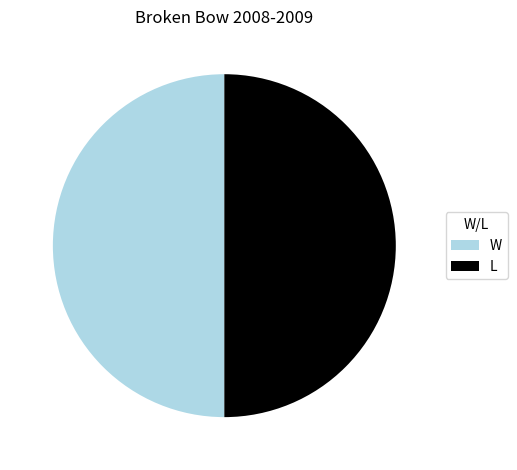

Approximately how many times larger is the value at W compared to L?

1.0